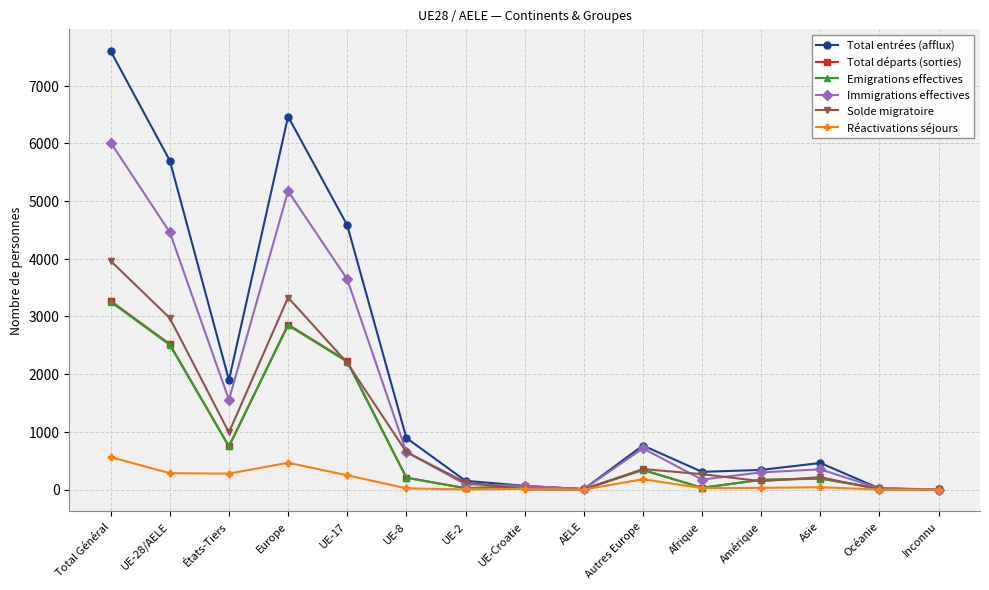

What is the label of the 10th point from the left?

Autres Europe